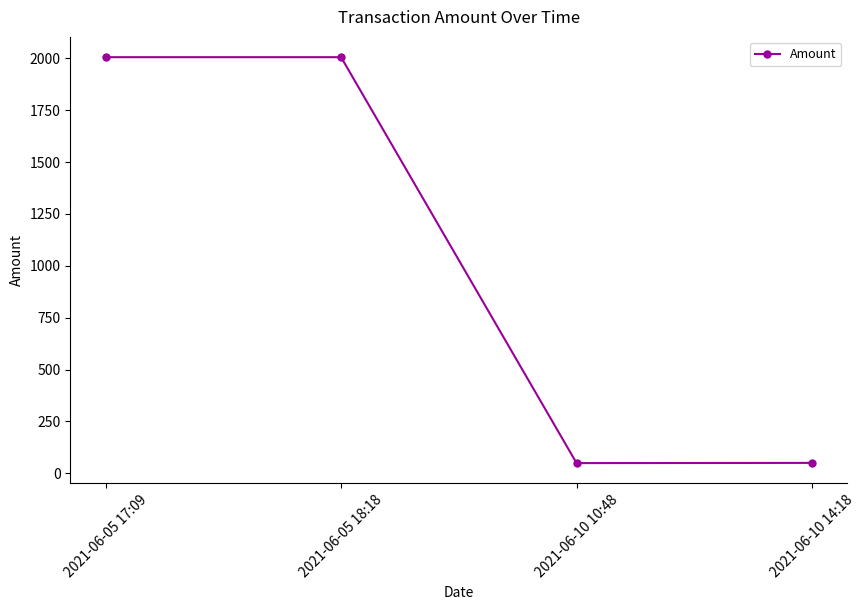

What is the maximum value shown in the chart?

2005.8